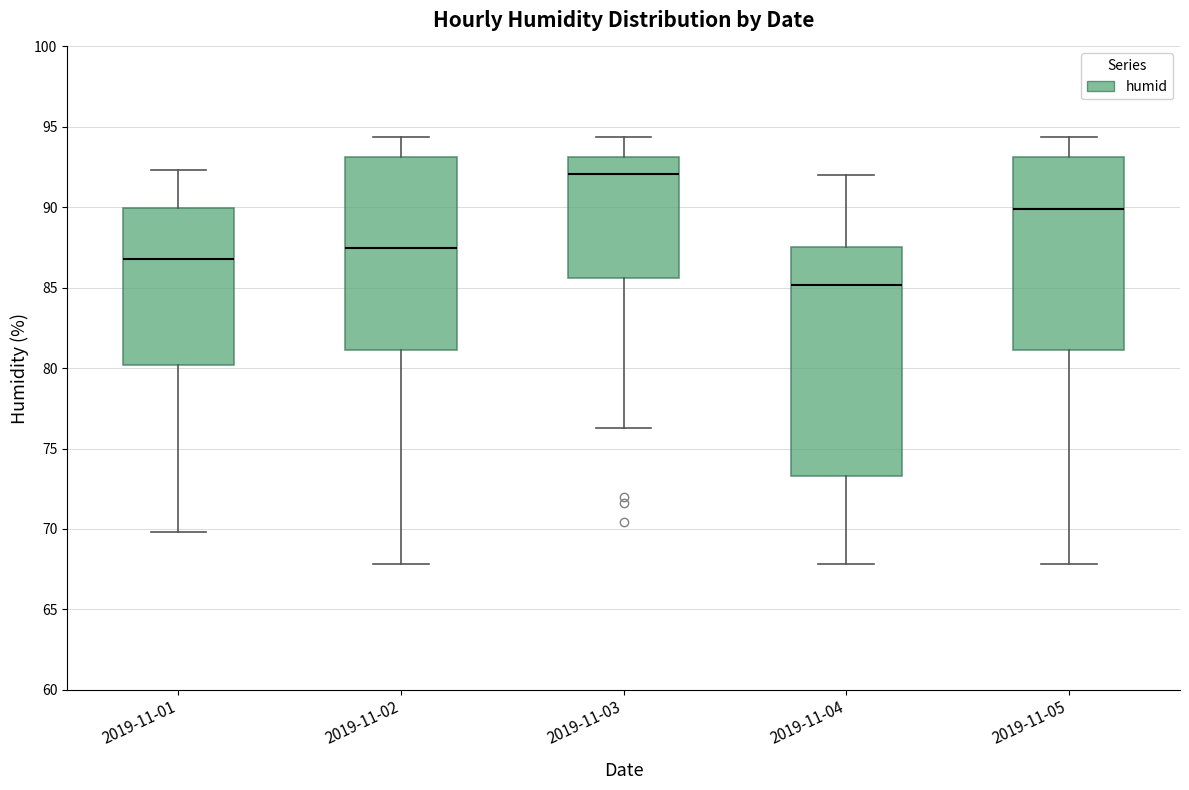

Which box is the tallest, from its lower edge to its upper edge?

2019-11-04